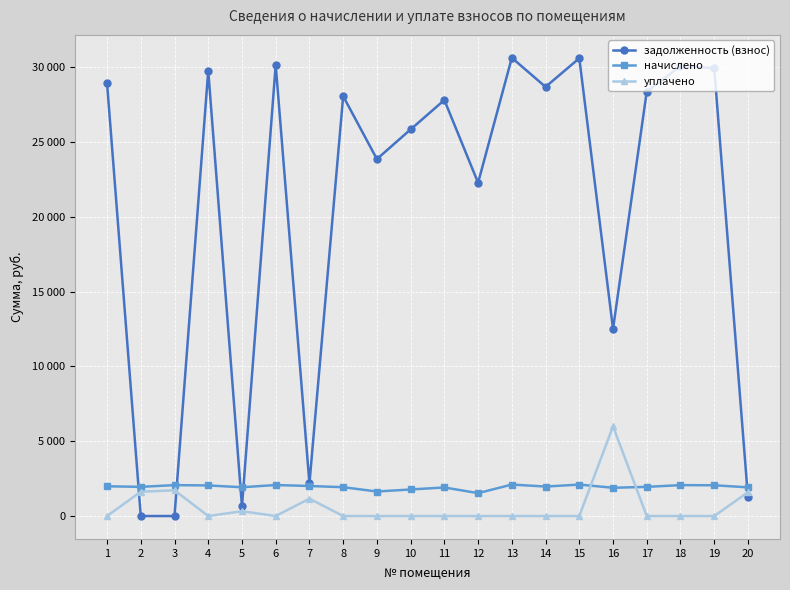

Does the chart have visible grid lines?

Yes